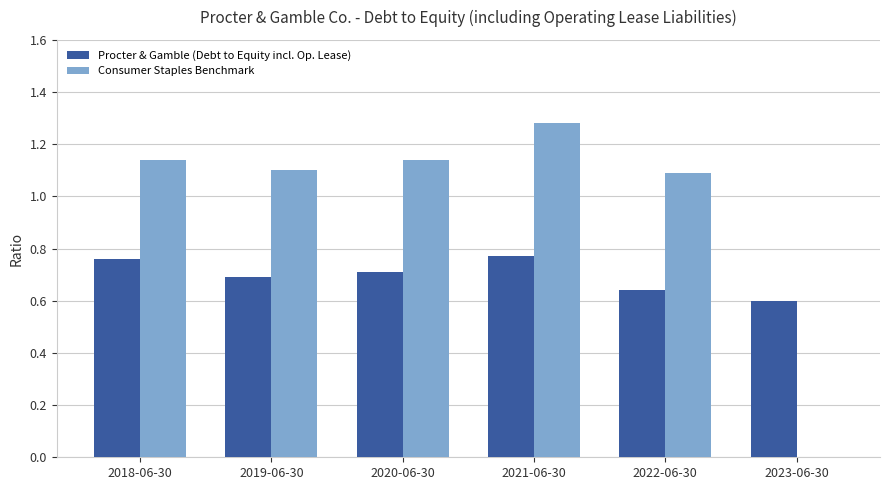

Is it true that Consumer Staples Benchmark equals 0.5 at 2022-06-30?

False